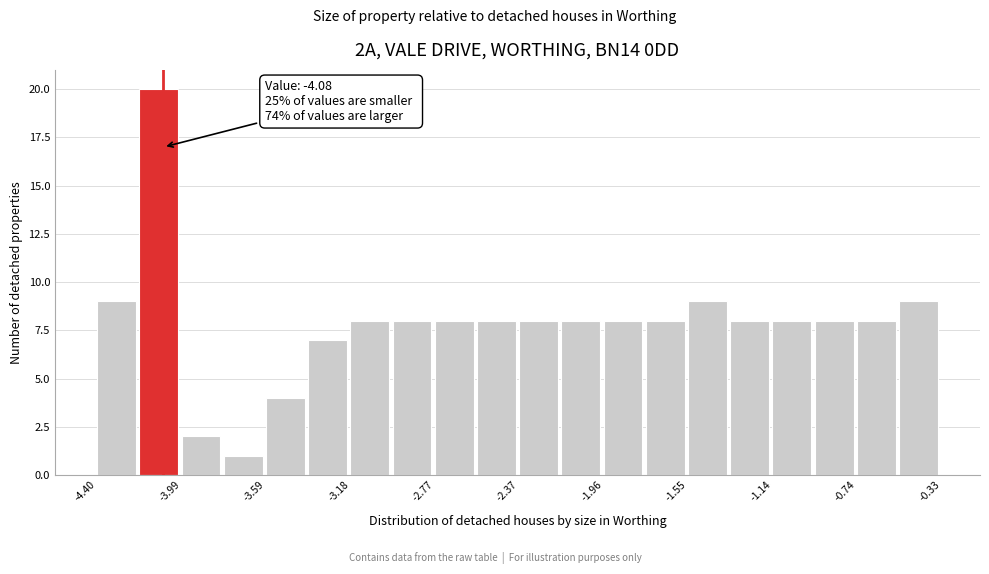

Which range on the x-axis has the tallest bar?

-4.20 to -4.00